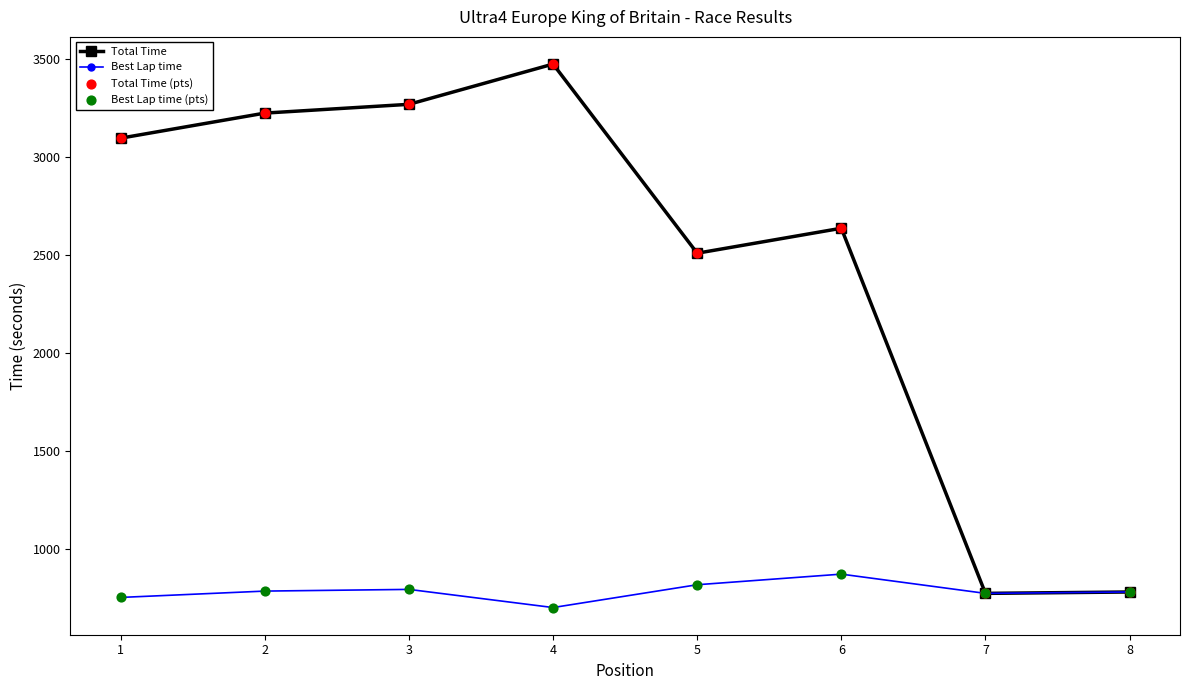

Between 4 and 6, which series saw the biggest shift?

Total Time